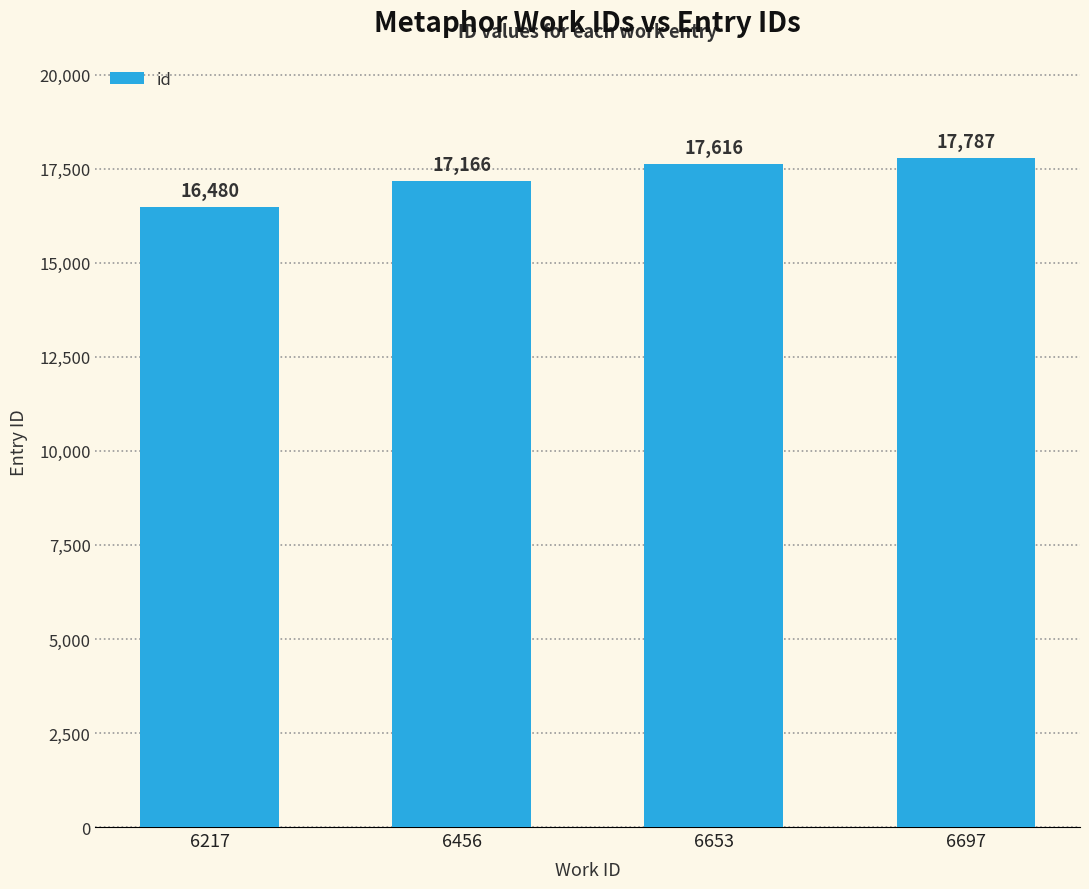

List the labels in order of value, largest first.

6697, 6653, 6456, 6217